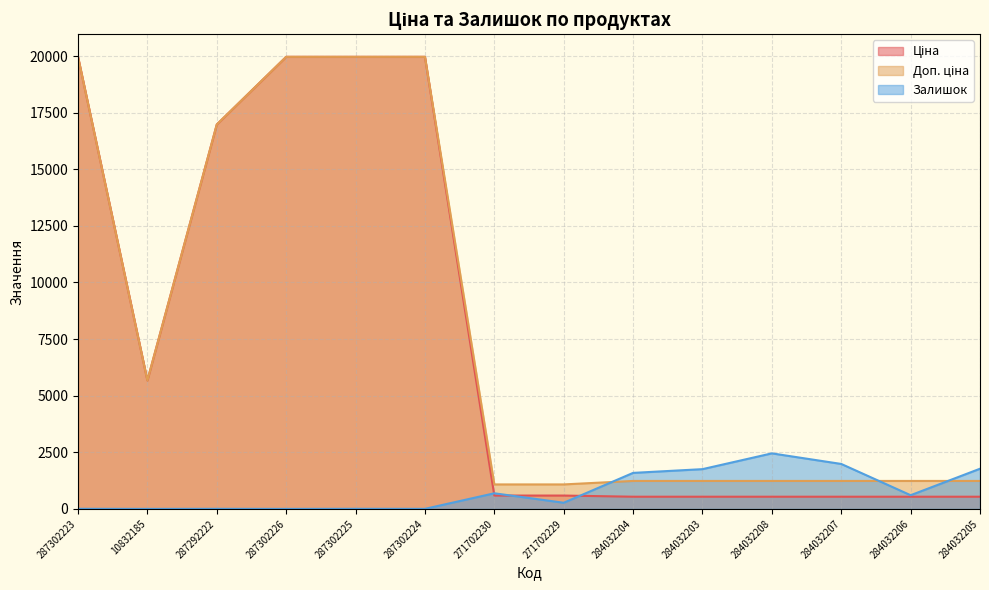

What is the value of the Доп. ціна point at the 1st from the left?

19964.2